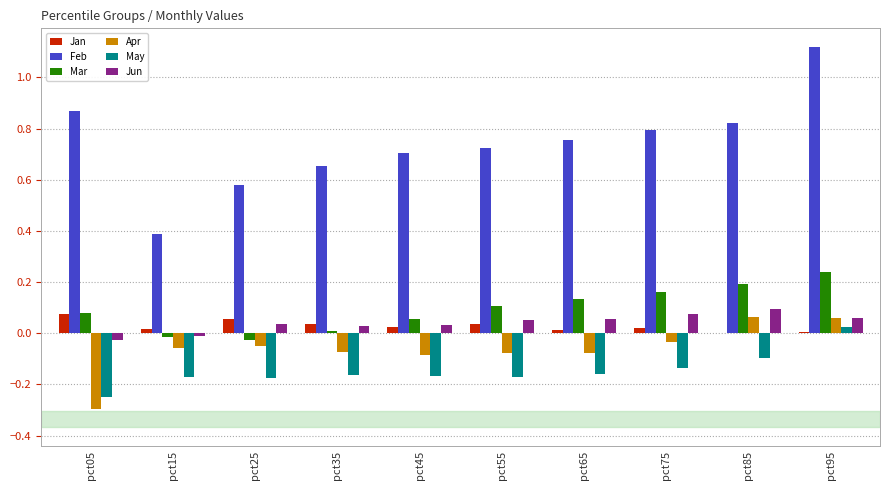

Which category has the highest value across all series?

pct95